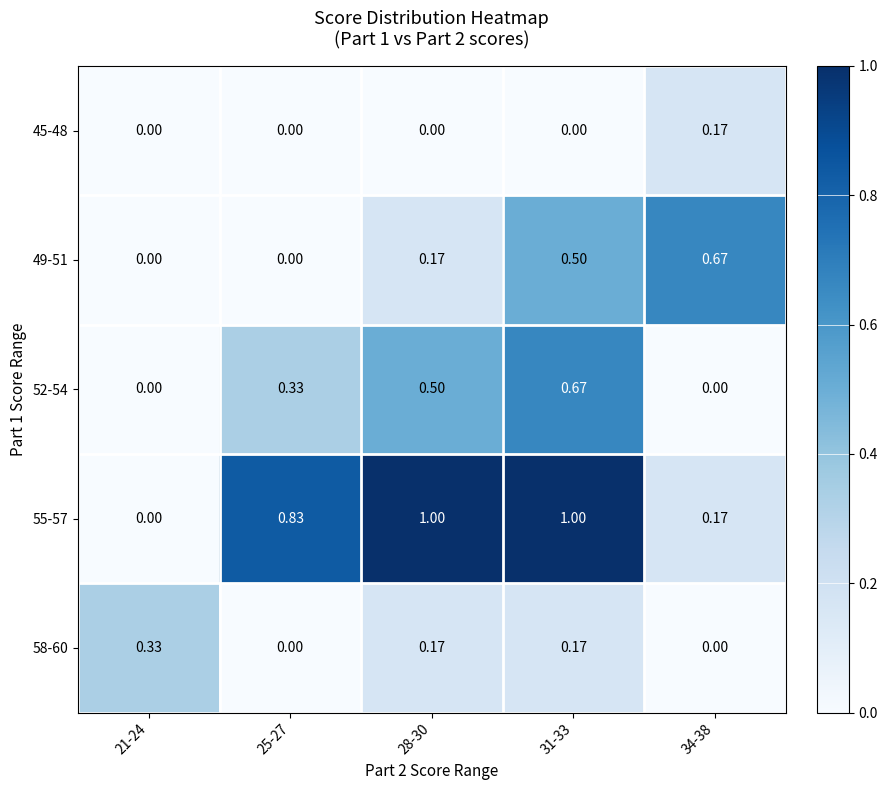

Which series changed the most between 25-27 and 34-38?

49-51